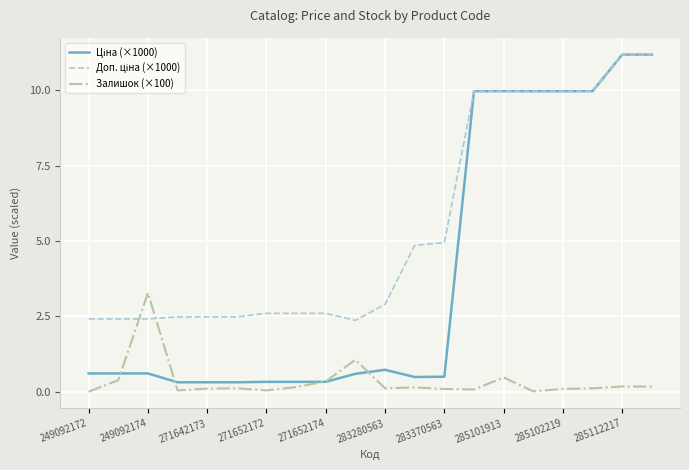

What is the maximum value shown in the chart?

11.2